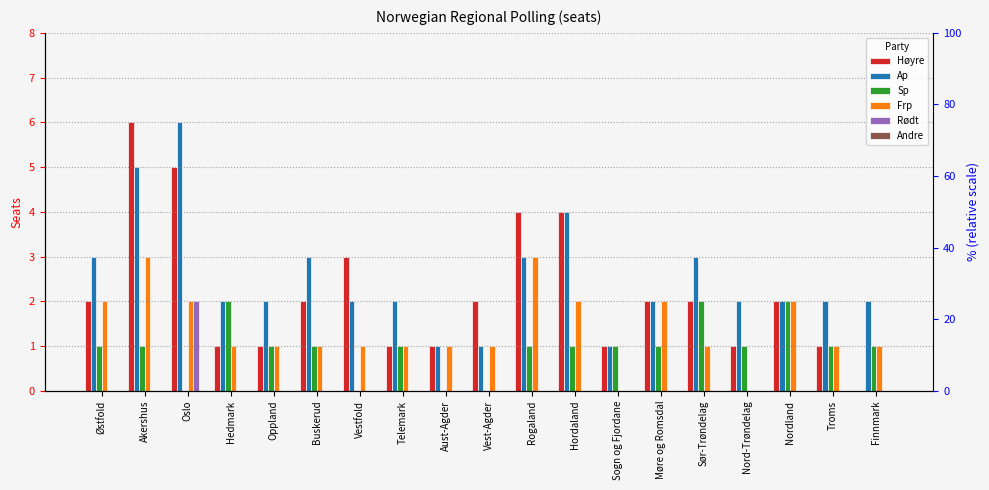

At which label is Rødt closest to 1?

Østfold